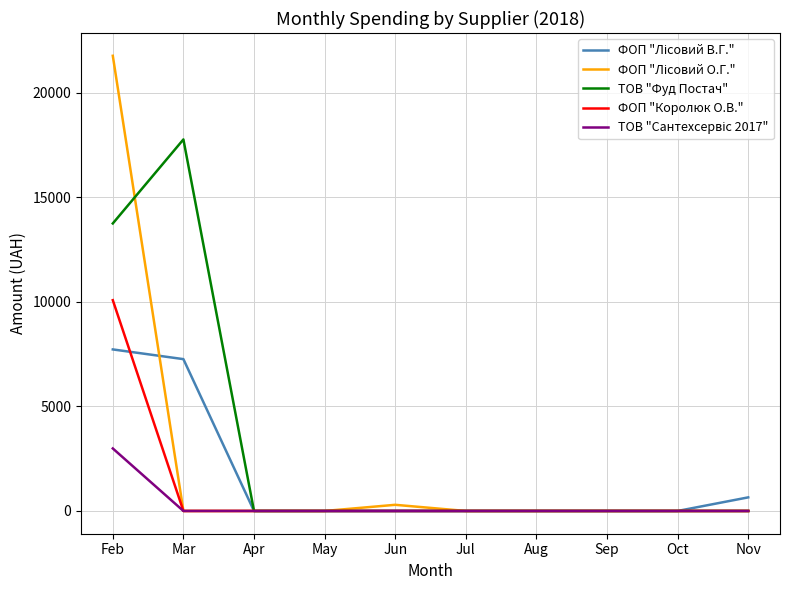

The value of ТОВ "Фуд Постач" at Aug is -7092.5. True or false?

False